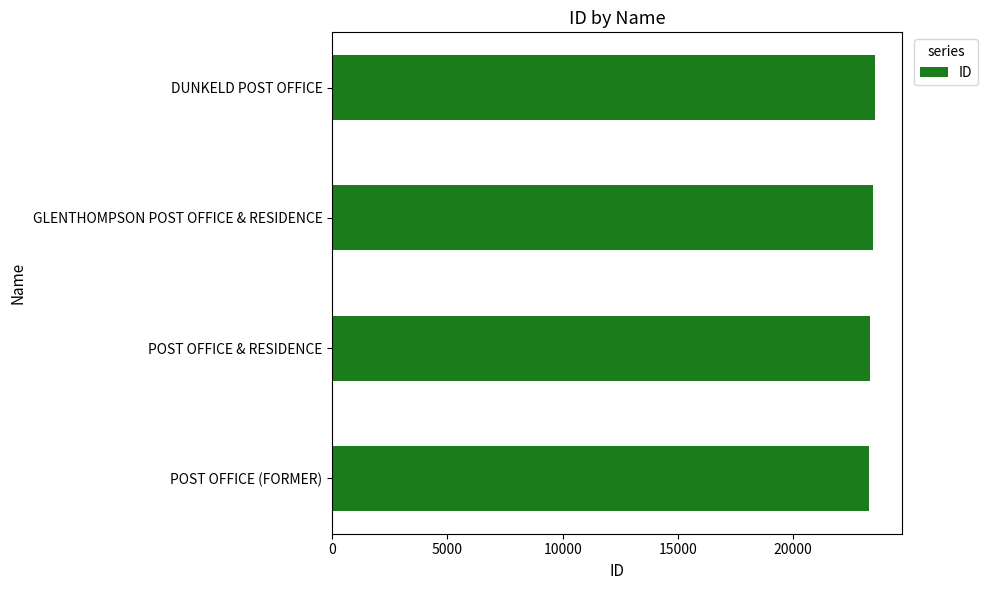

What is the greatest value displayed?

23537